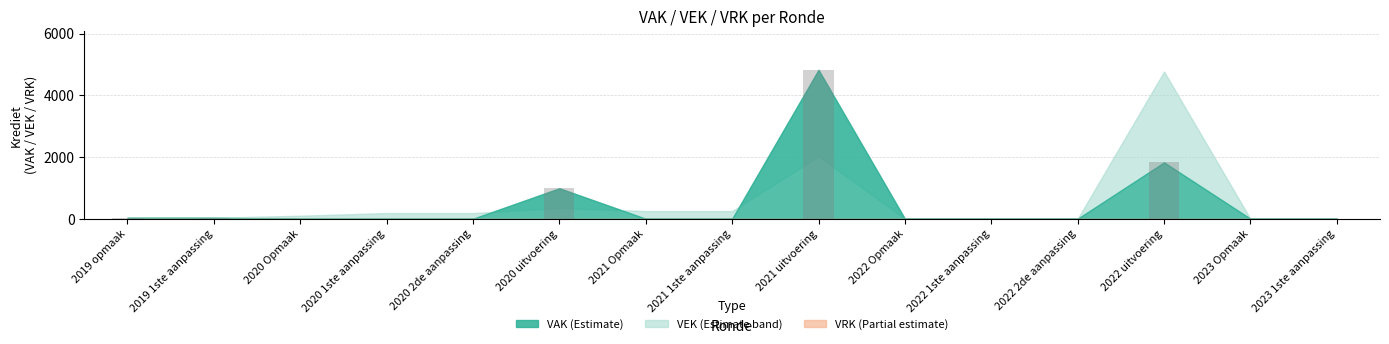

What is the sum of all values?

7708